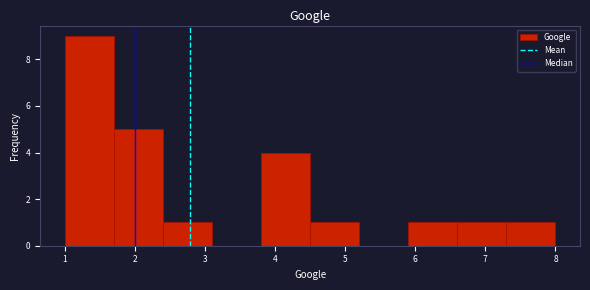

Reading left to right, list every bar in this chart as the range it spans on the x-axis followed by its height. The values are not printed on the chart, so give them approximately, as read against the axis.

1.0 to 1.7: 9
1.7 to 2.4: 5
2.4 to 3.1: 1
3.1 to 3.8: 0
3.8 to 4.5: 4
4.5 to 5.2: 1
5.2 to 5.9: 0
5.9 to 6.6: 1
6.6 to 7.3: 1
7.3 to 8.0: 1